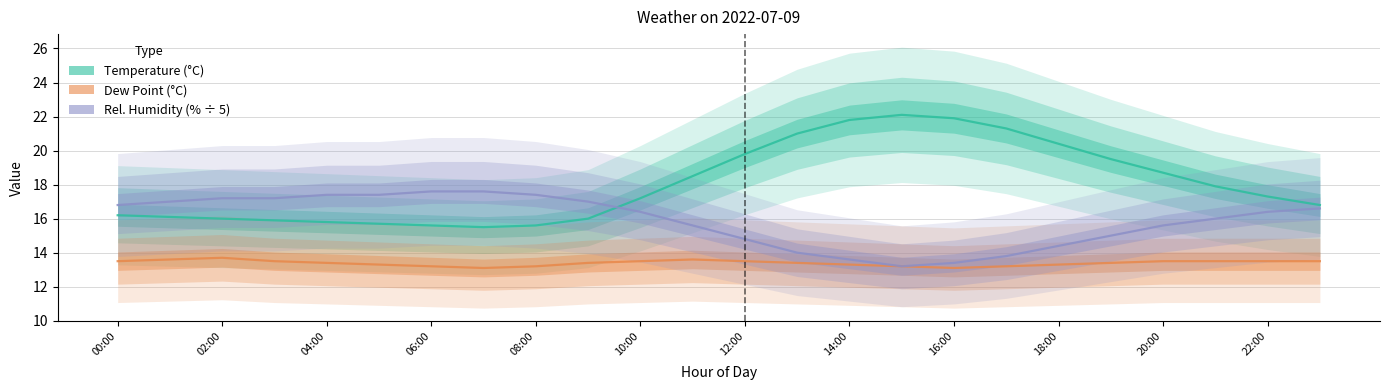

True or false: Rel. Humidity (% ÷ 5) and Dew Point (°C) cross at least once.

False